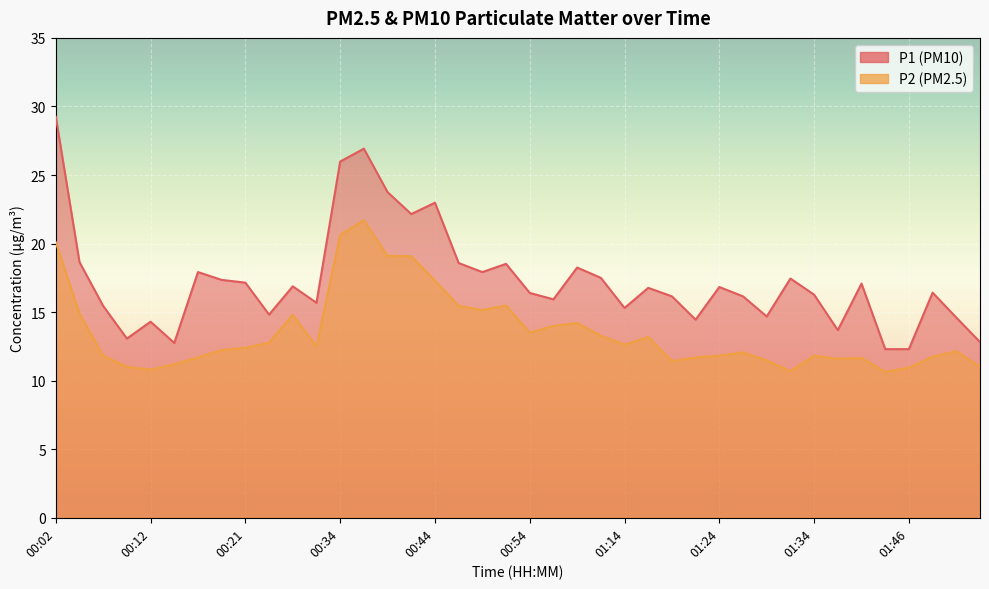

What is the sum of all P2 values?

541.7